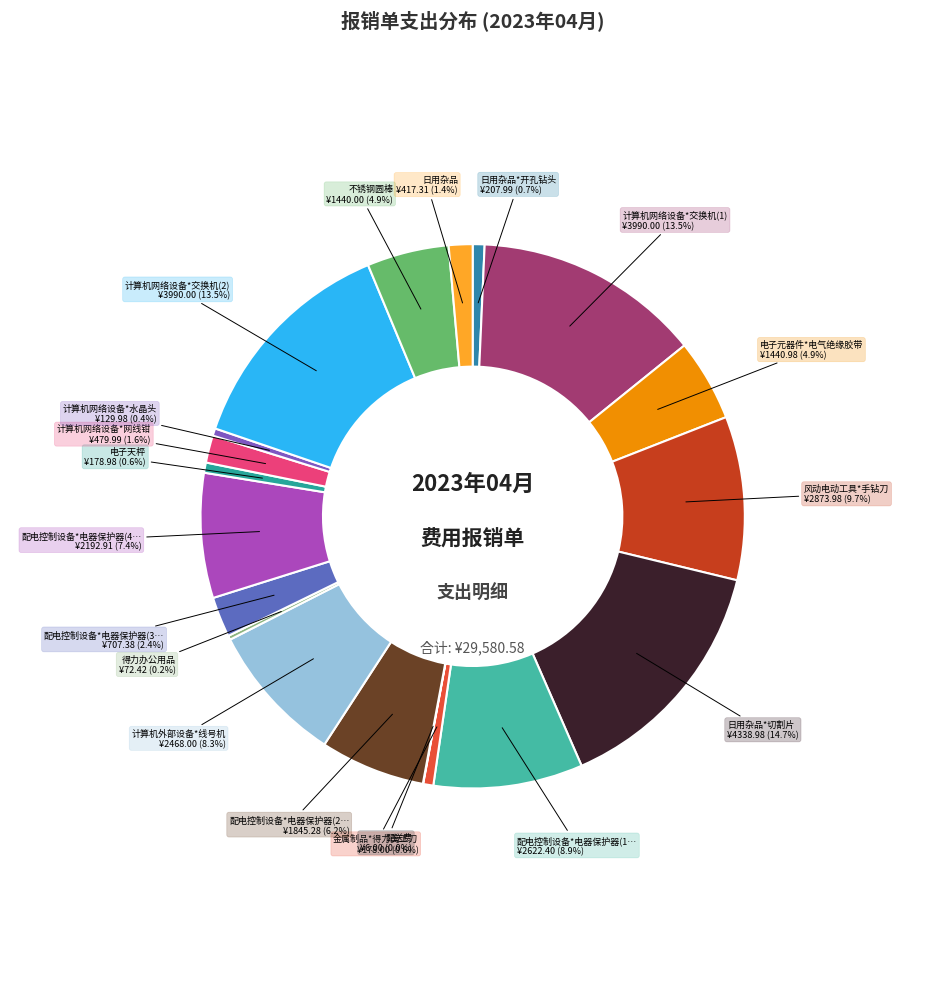

To the nearest percent, what is the average slice percentage?

5%